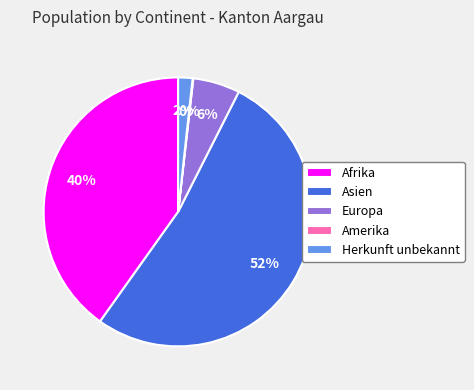

Is the sum of Asien and Afrika greater than half?

Yes